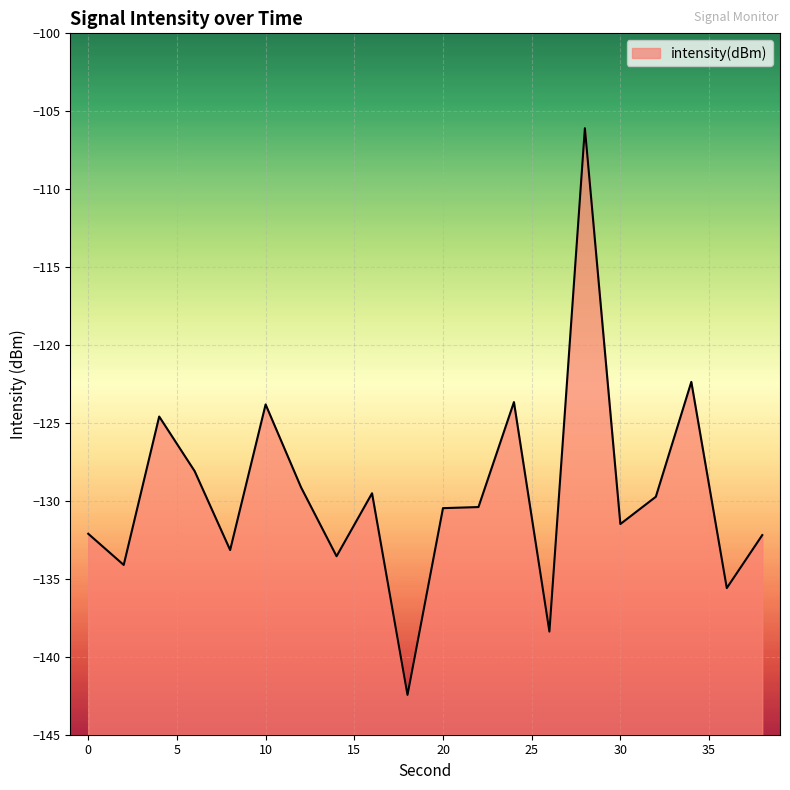

At which label is the value closest to -124?

10